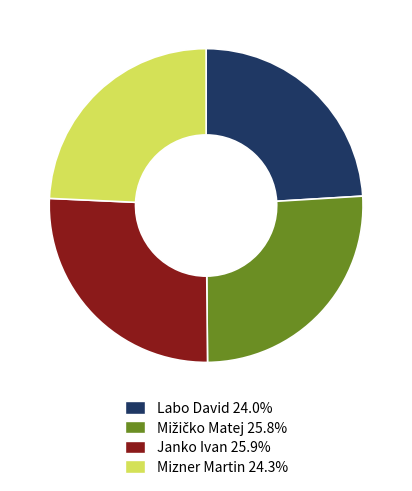

Is the sum of Labo David 24.0% and Mizner Martin 24.3% greater than half?

No